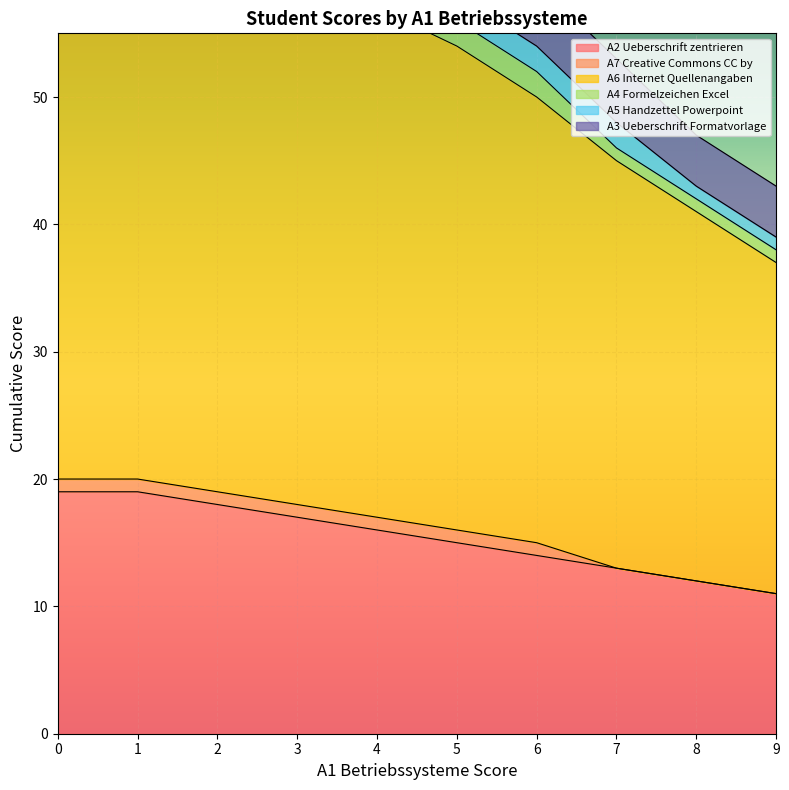

The A2 Ueberschrift zentrieren series shows 11 at 9. True or false?

True